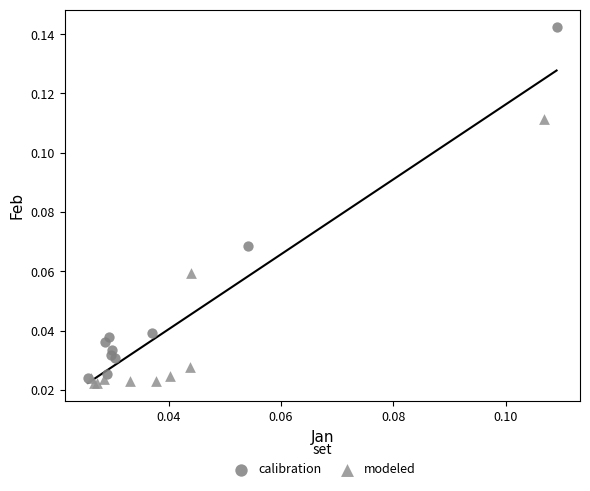

What are all the series names shown in the legend?

calibration, modeled